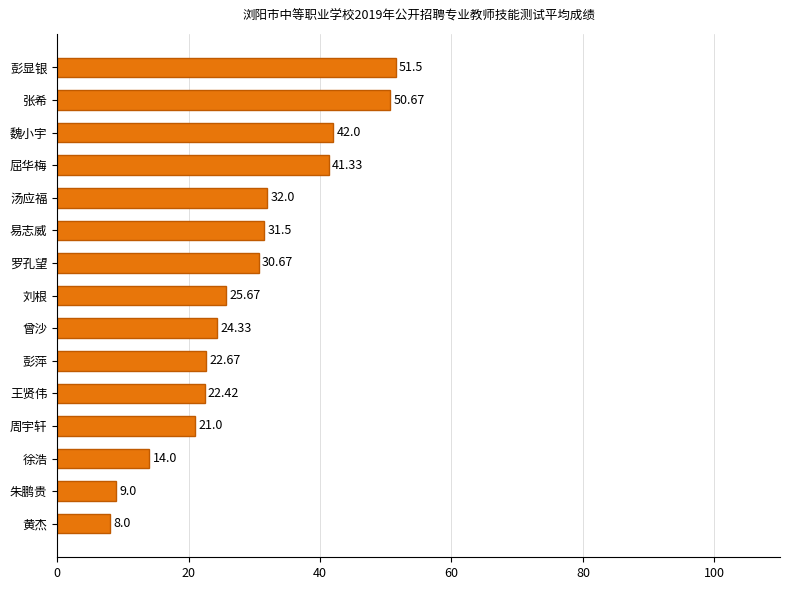

What is the difference between the maximum and minimum values?

43.5